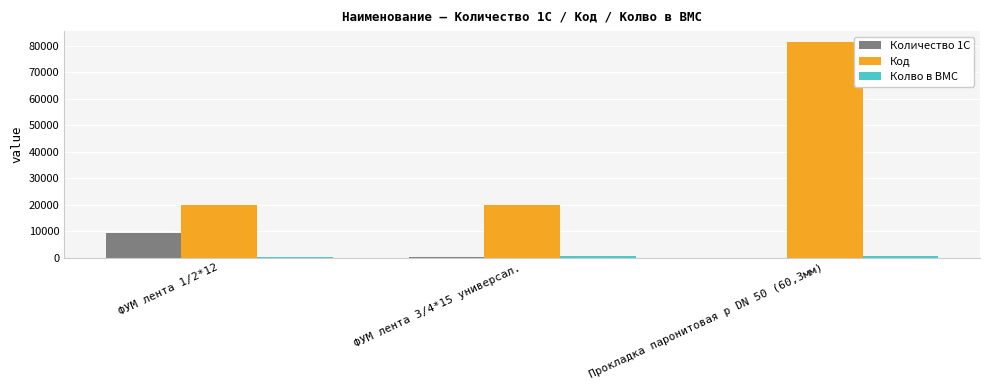

Which series changed the most between ФУМ лента 3/4*15 универсал. and Прокладка паронитовая р DN 50 (60,3мм)?

Код